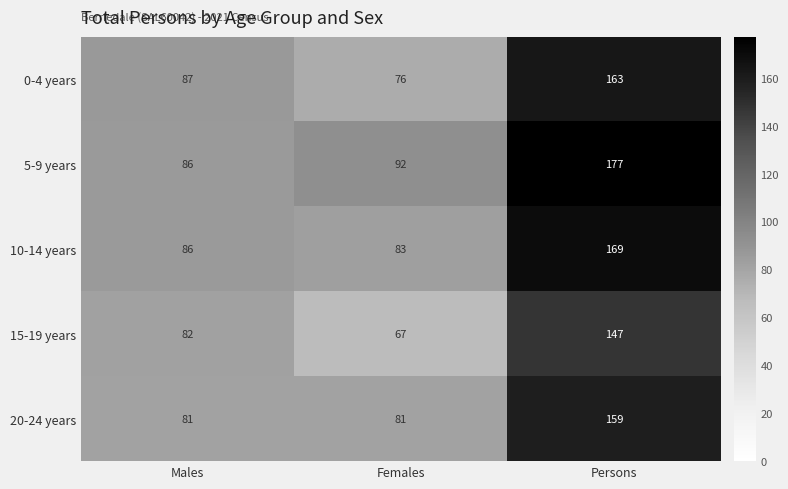

True or false: 20-24 years has a value of 109 at Persons.

False